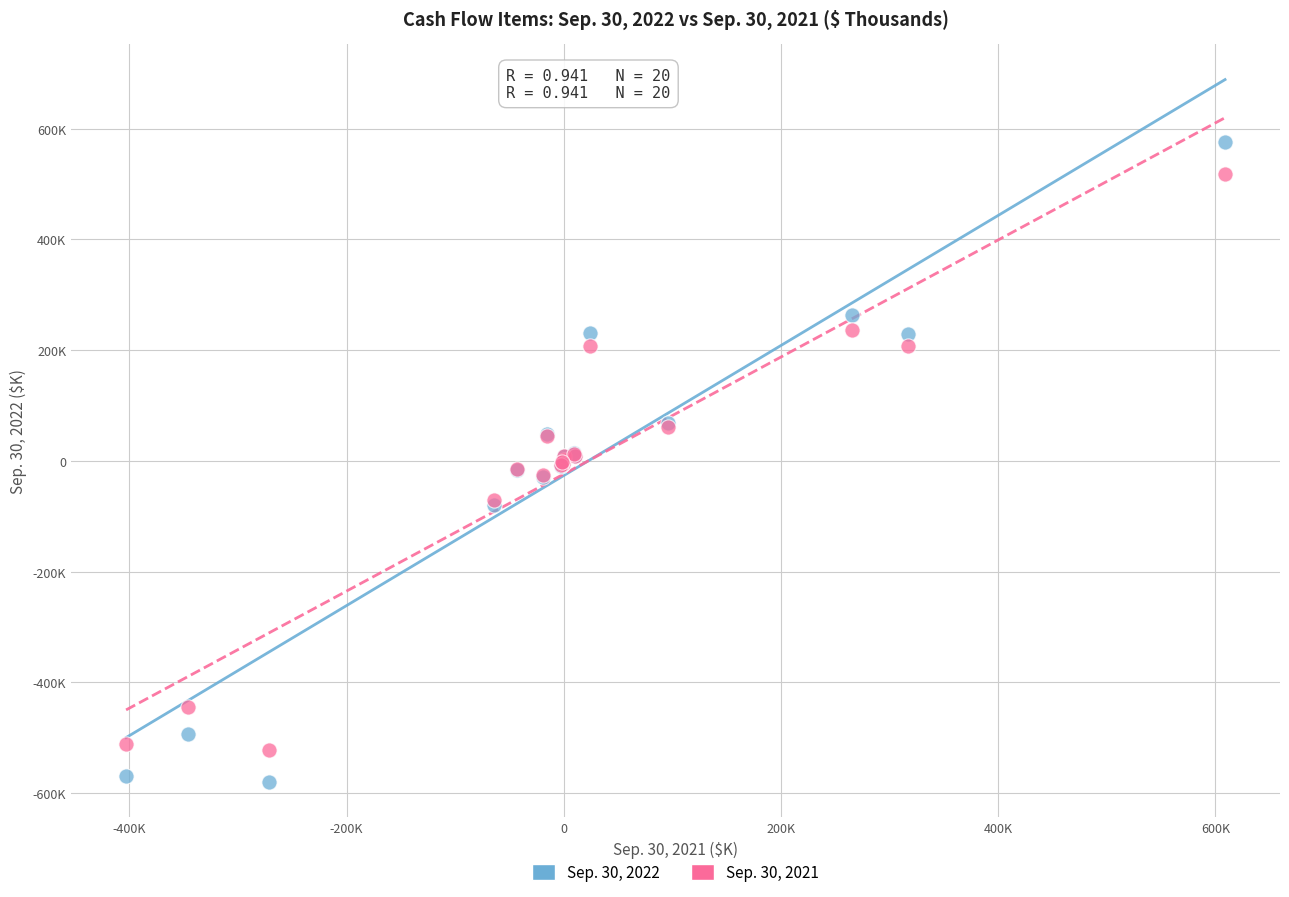

Which series contains the lowest Y value?

Sep. 30, 2022